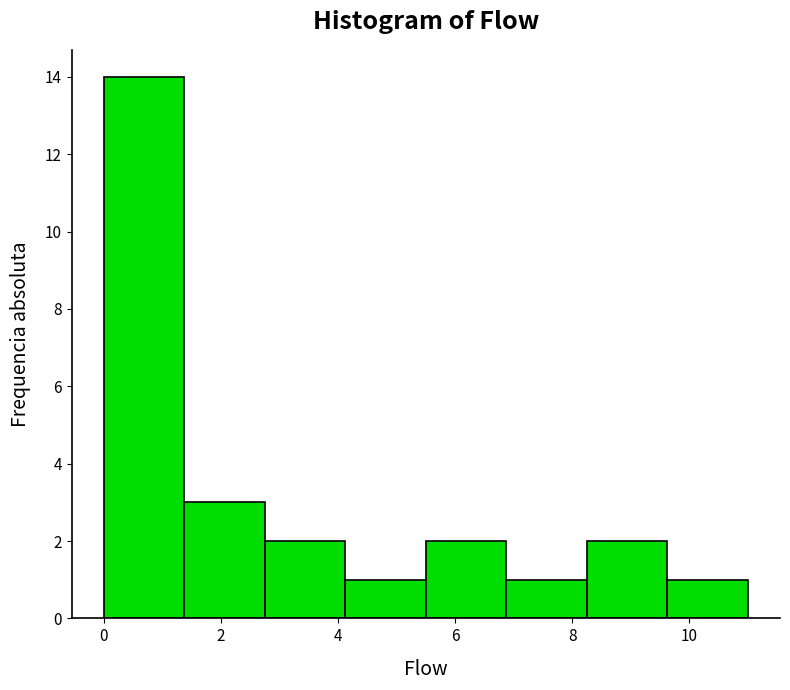

Reading left to right, list every bar in this chart as the range it spans on the x-axis followed by its height. Neither the bar edges nor the heights are printed on the chart, so give them approximately, as read against the axes.

0.0 to 1.4: 14
1.4 to 2.8: 3
2.8 to 4.2: 2
4.2 to 5.6: 1
5.6 to 6.8: 2
6.8 to 8.2: 1
8.2 to 9.6: 2
9.6 to 11.0: 1